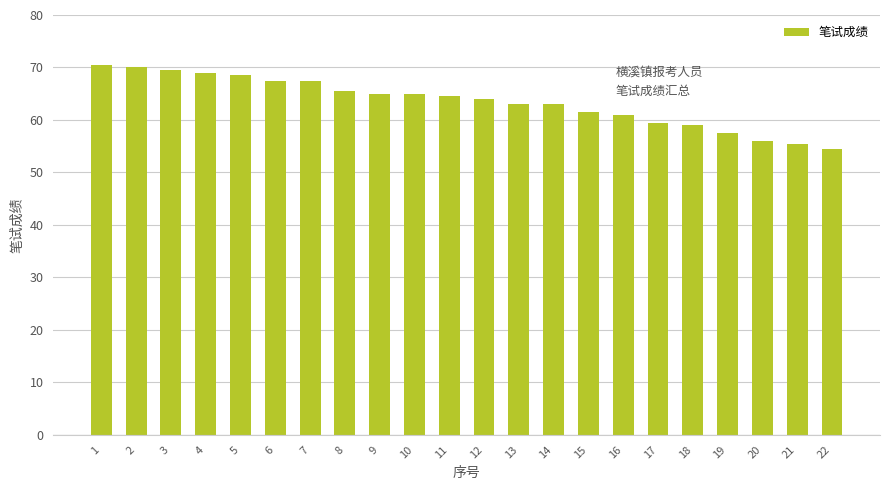

What is the greatest value displayed?

70.5